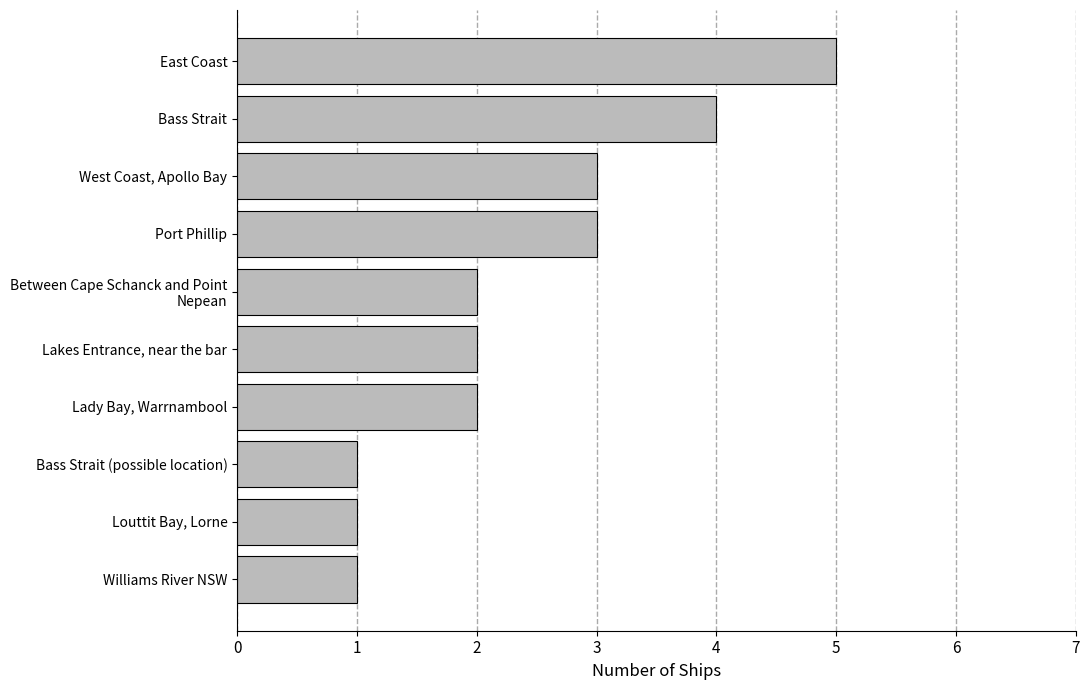

Approximately how many times larger is the value at East Coast compared to Lady Bay, Warrnambool?

2.5